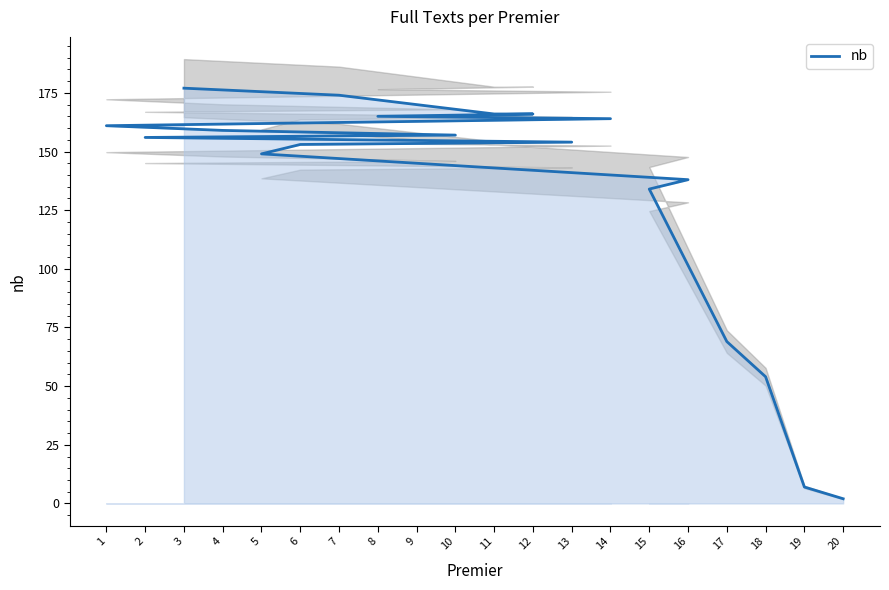

Rank the categories by value from lowest to highest.

20, 19, 18, 17, 15, 16, 5, 6, 13, 2, 10, 4, 1, 14, 8, 11, 12, 9, 7, 3